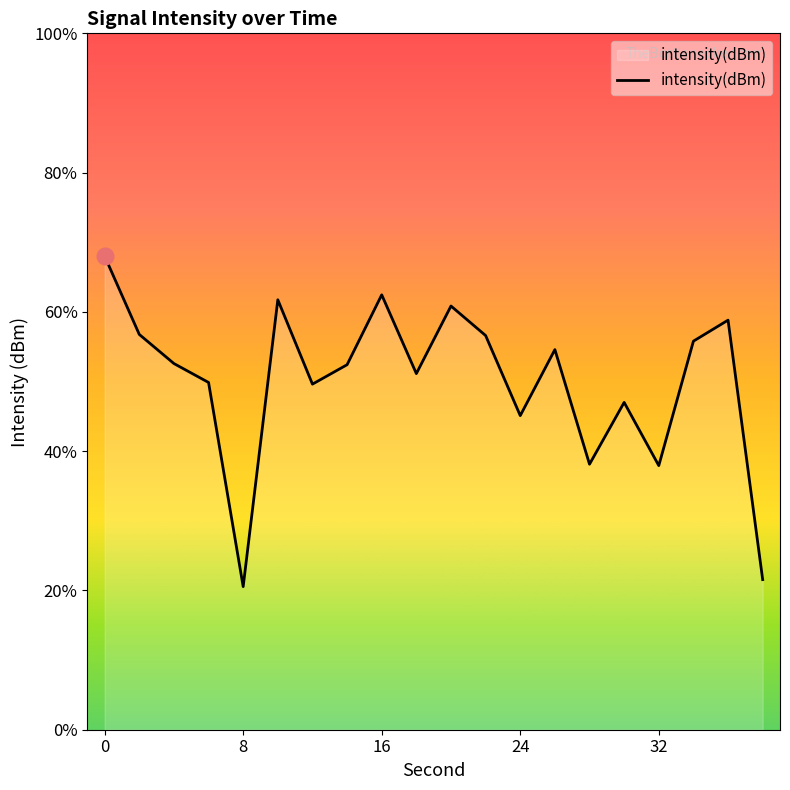

Reading left to right, list all the values displayed in this chart.

-121.4	-123.6	-124.5	-125.0	-130.9	-122.7	-125.1	-124.5	-122.5	-124.8	-122.8	-123.7	-126.0	-124.1	-127.4	-125.6	-127.4	-123.8	-123.2	-130.7